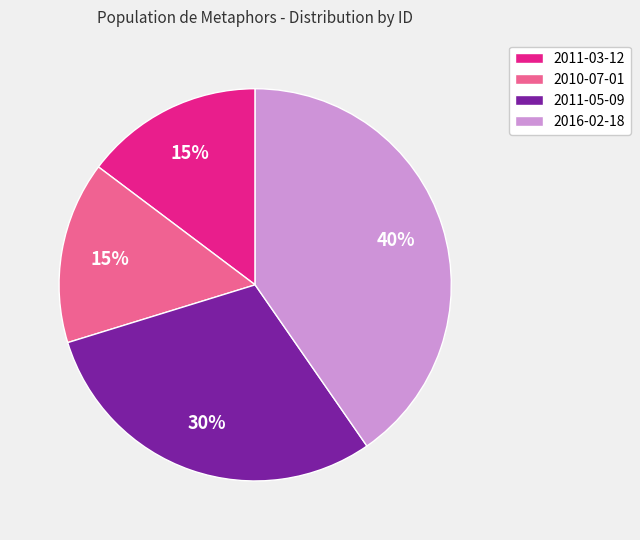

Does any single category account for the majority?

No